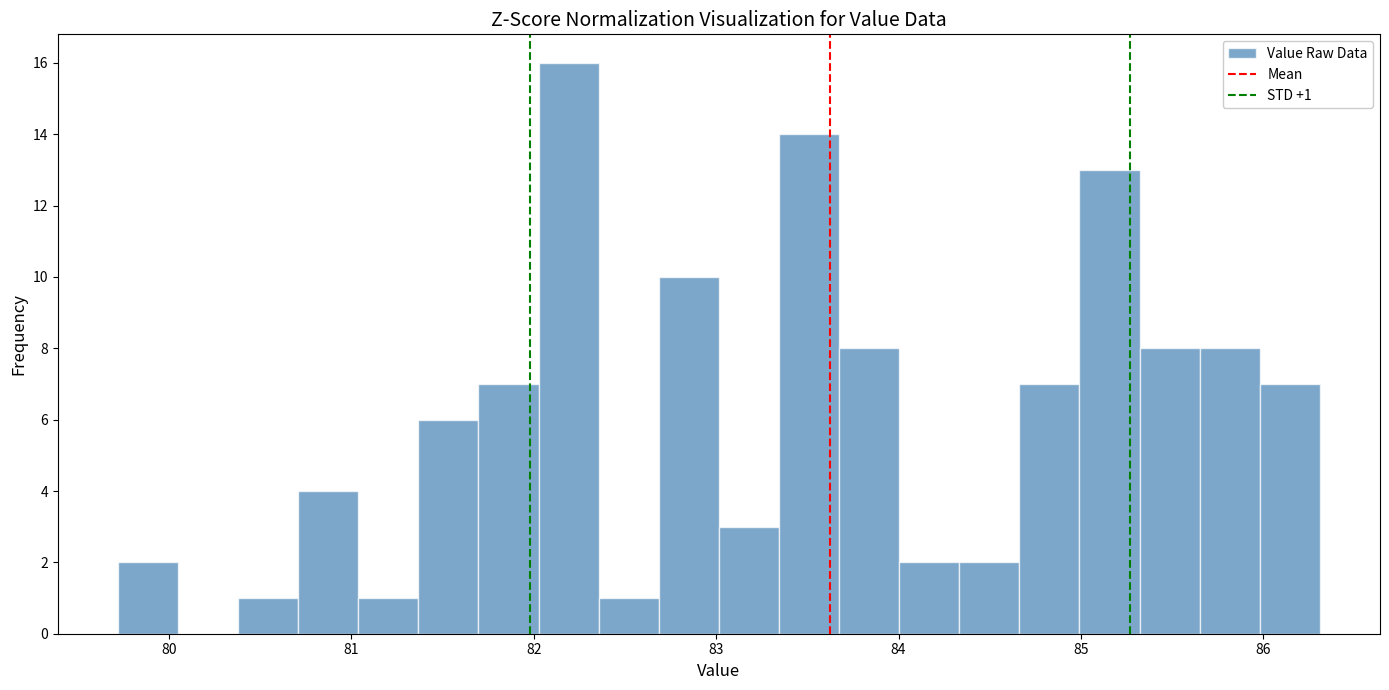

Read against the x-axis, roughly where is the centre of the tallest bar?

82.2